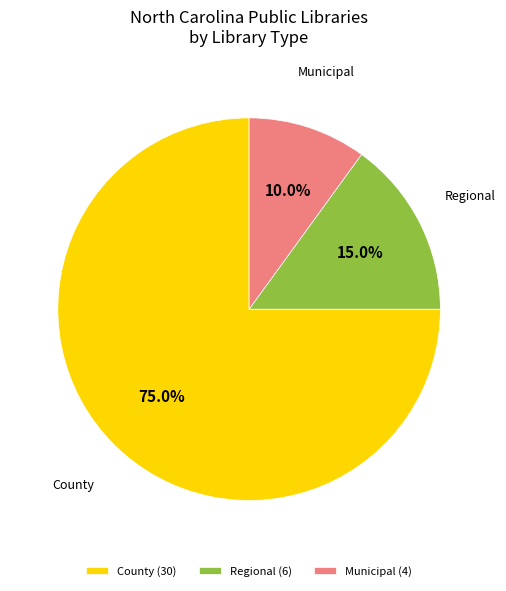

To the nearest percent, what is the average slice percentage?

33%